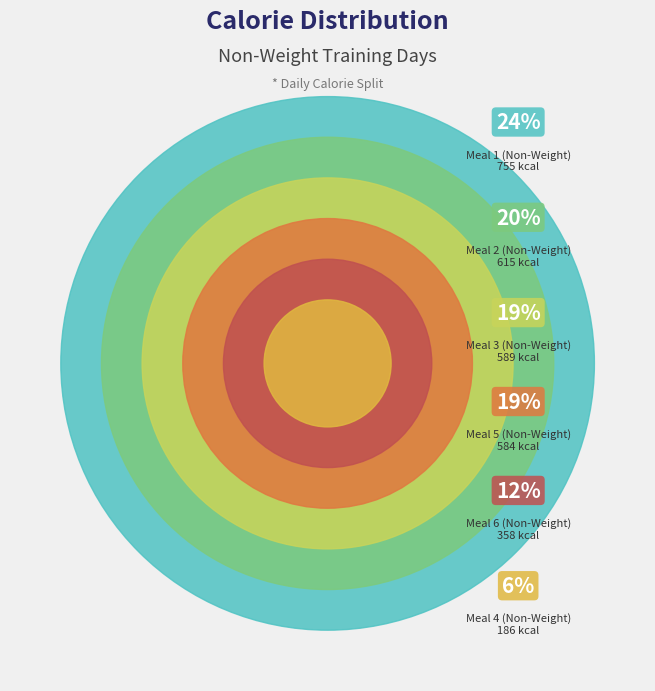

How many segments does this pie chart have?

6